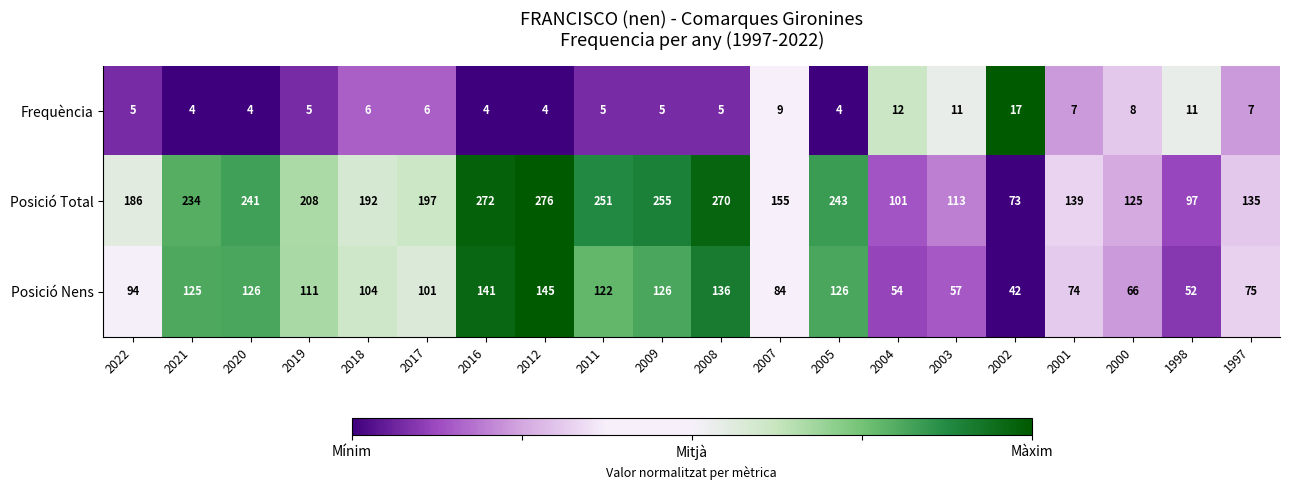

How many distinct data groups are displayed?

3